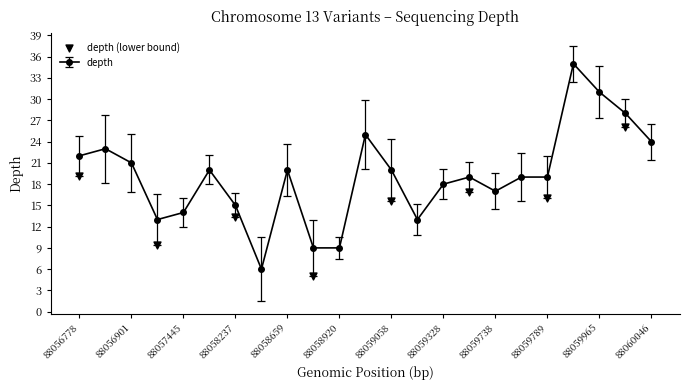

What is the lowest value of the depth series?

6